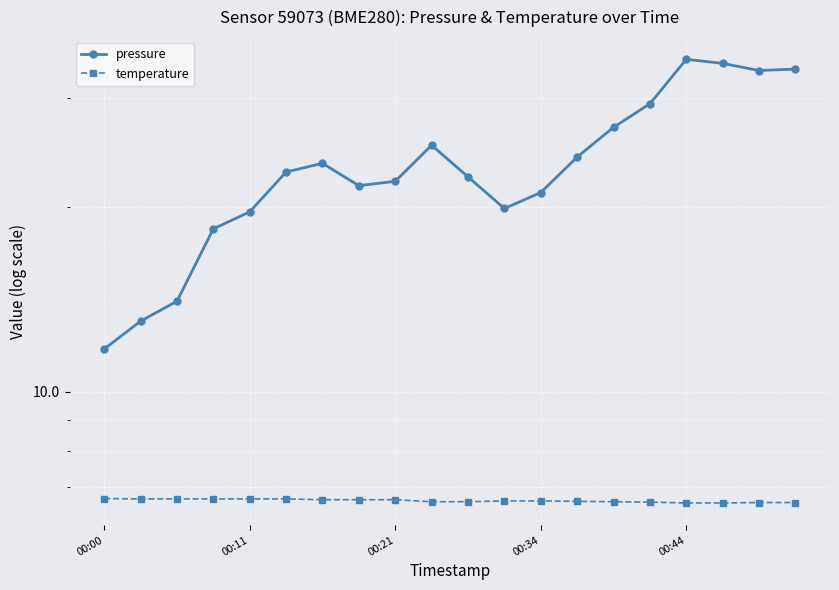

Where does the pressure series first go above 22?

5